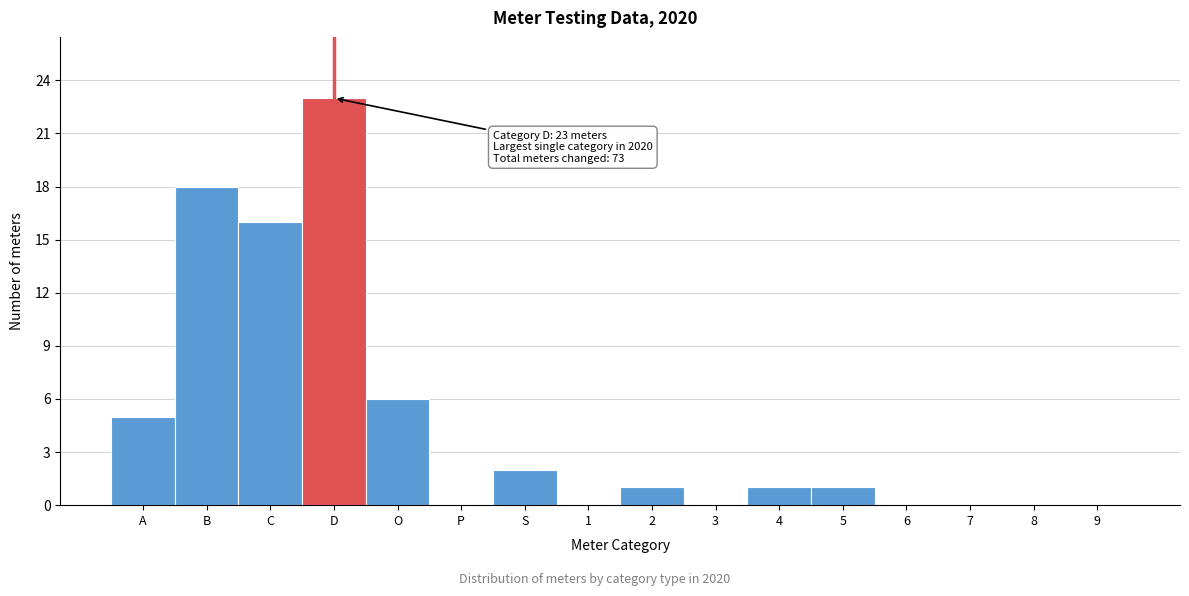

Reading left to right, extract all data points from this chart.

A=5	B=18	C=16	D=23	O=6	P=0	S=2	1=0	2=1	3=0	4=1	5=1	6=0	7=0	8=0	9=0